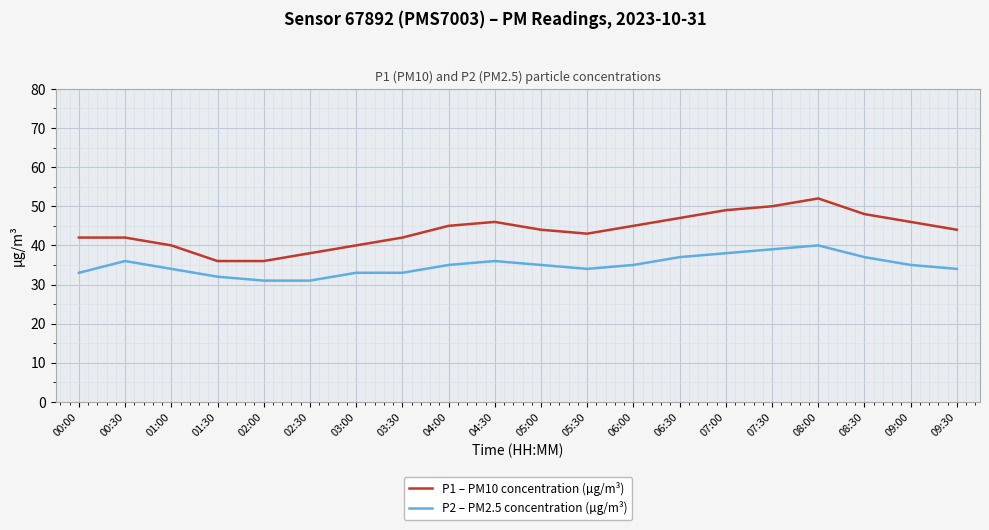

Reading left to right, list all the values displayed in this chart.

P1 – PM10 concentration (µg/m³): 42	42	40	36	36	38	40	42	45	46	44	43	45	47	49	50	52	48	46	44
P2 – PM2.5 concentration (µg/m³): 33	36	34	32	31	31	33	33	35	36	35	34	35	37	38	39	40	37	35	34